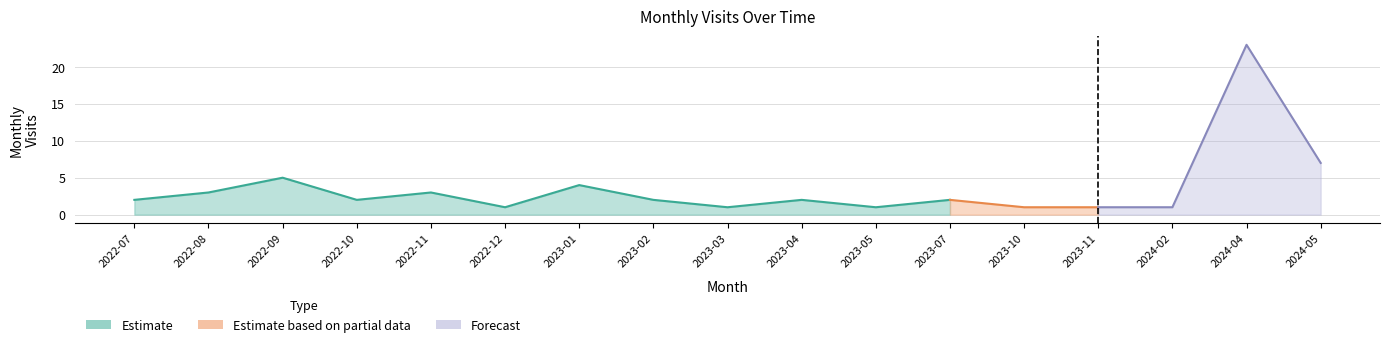

What is the ratio of the value at 2023-05 to the value at 2023-07?

0.5